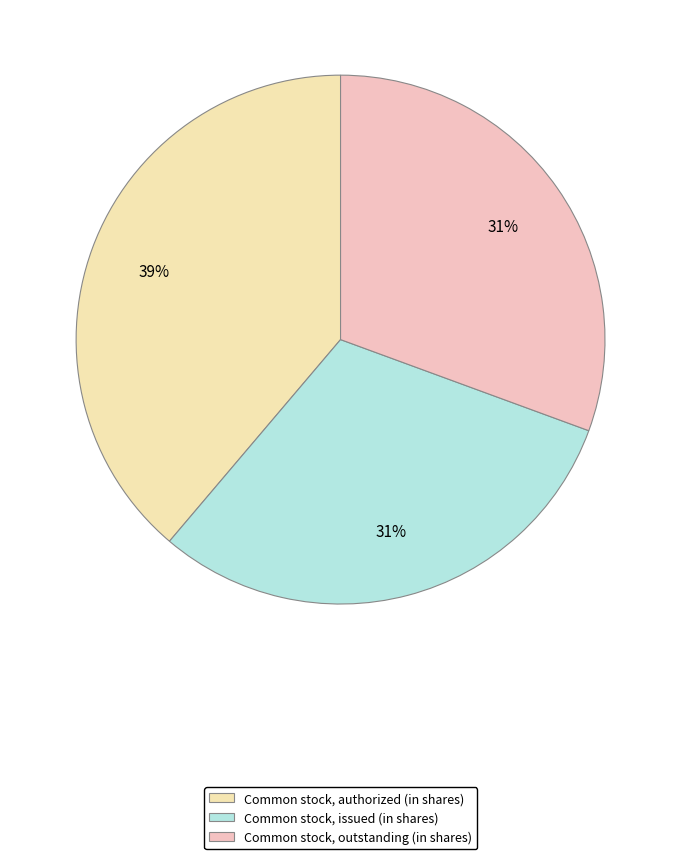

What portion of the pie excludes Common stock, authorized (in shares)?

61.2%